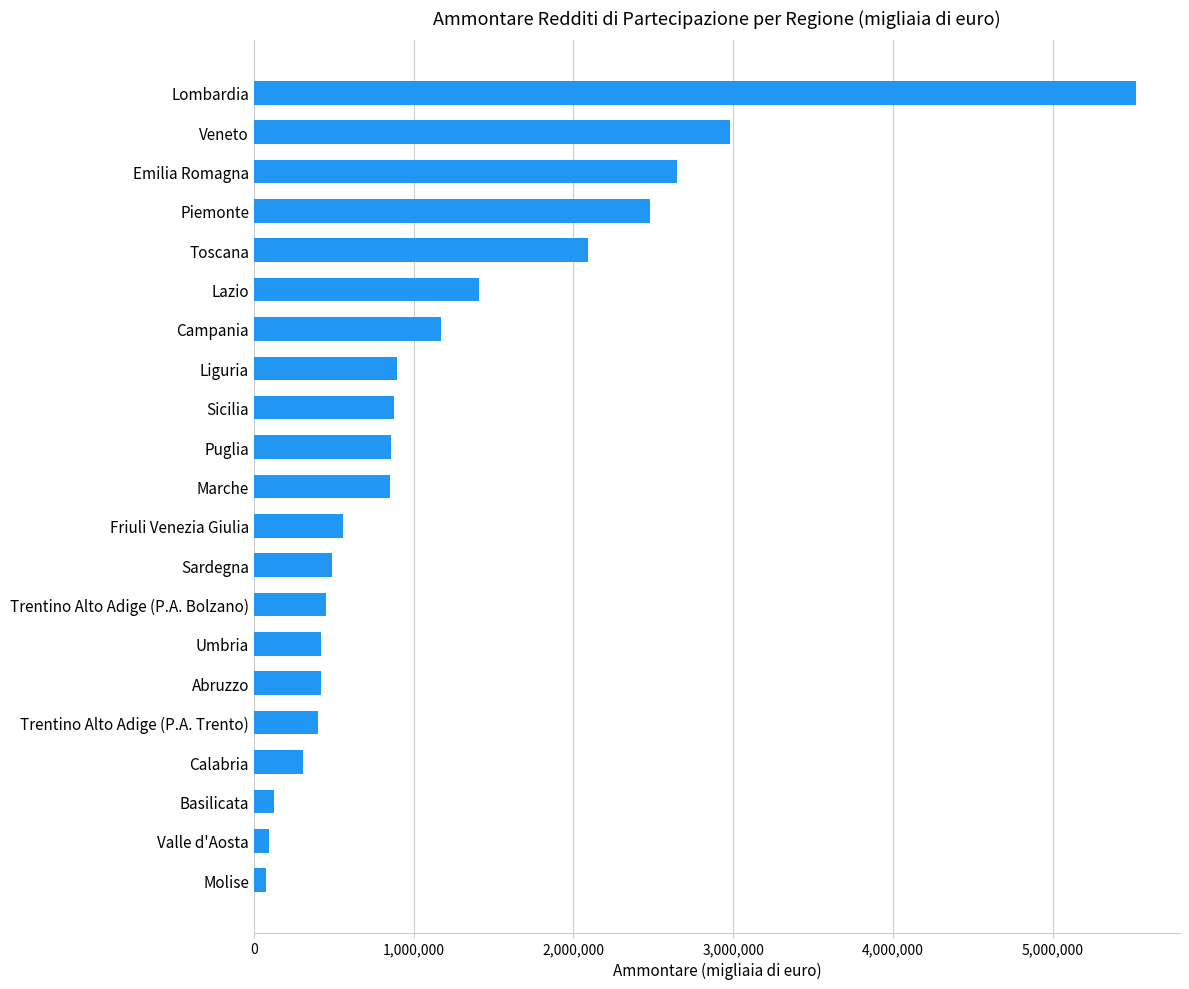

Approximately how many times larger is the value at Piemonte compared to Veneto?

0.8